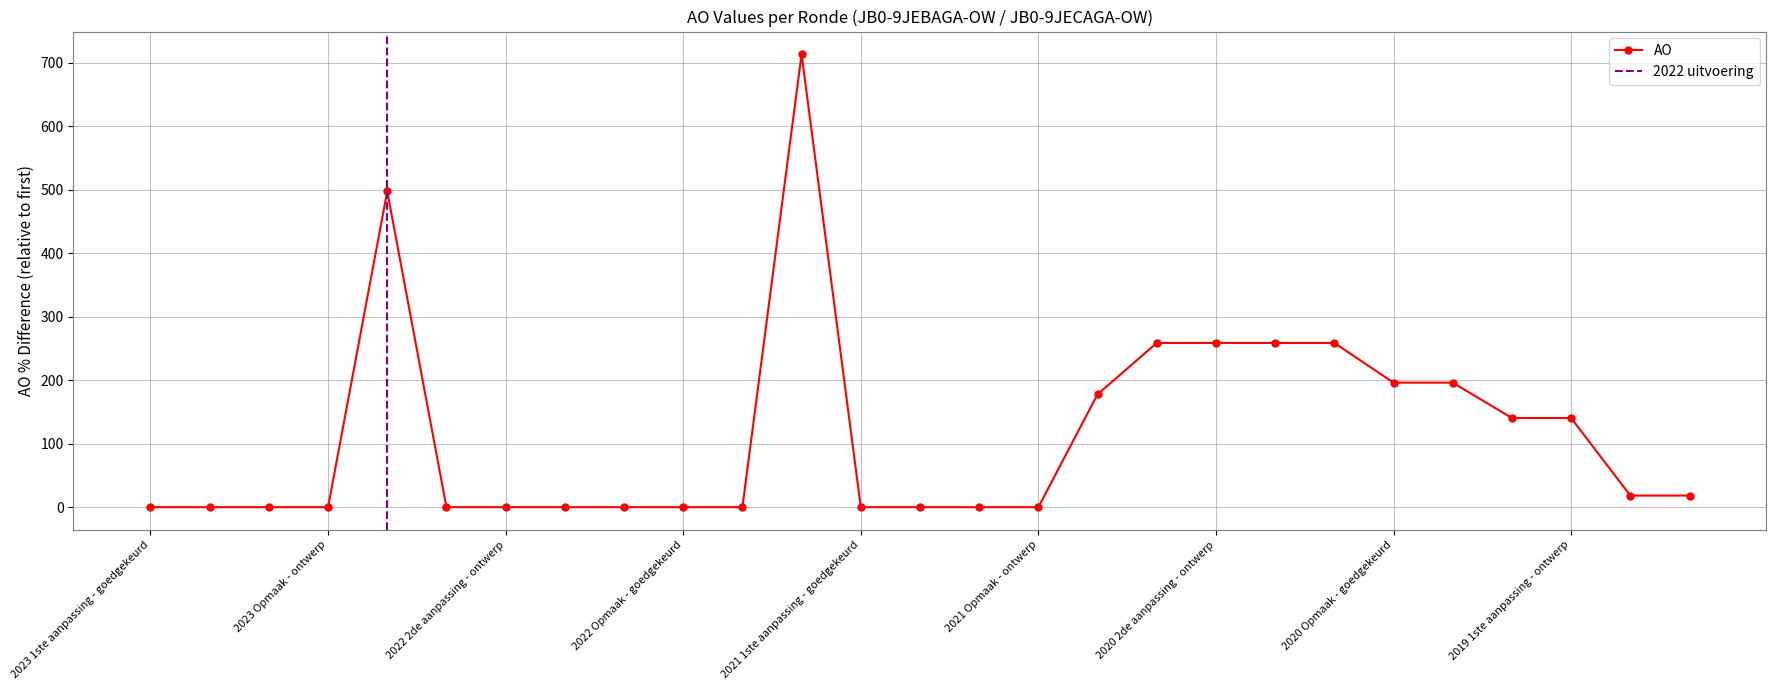

At which label is the value closest to 356?

2020 2de aanpassing - goedgekeurd